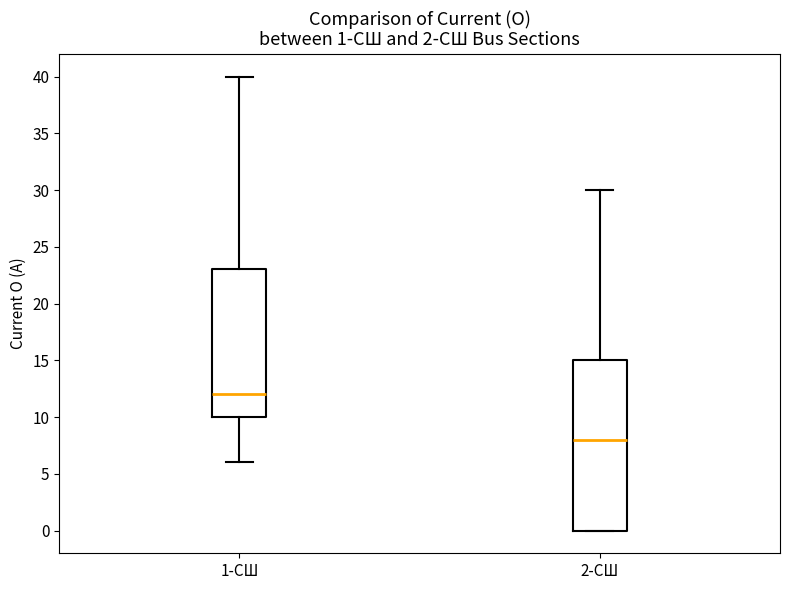

Which box is the tallest, from its lower edge to its upper edge?

2-СШ